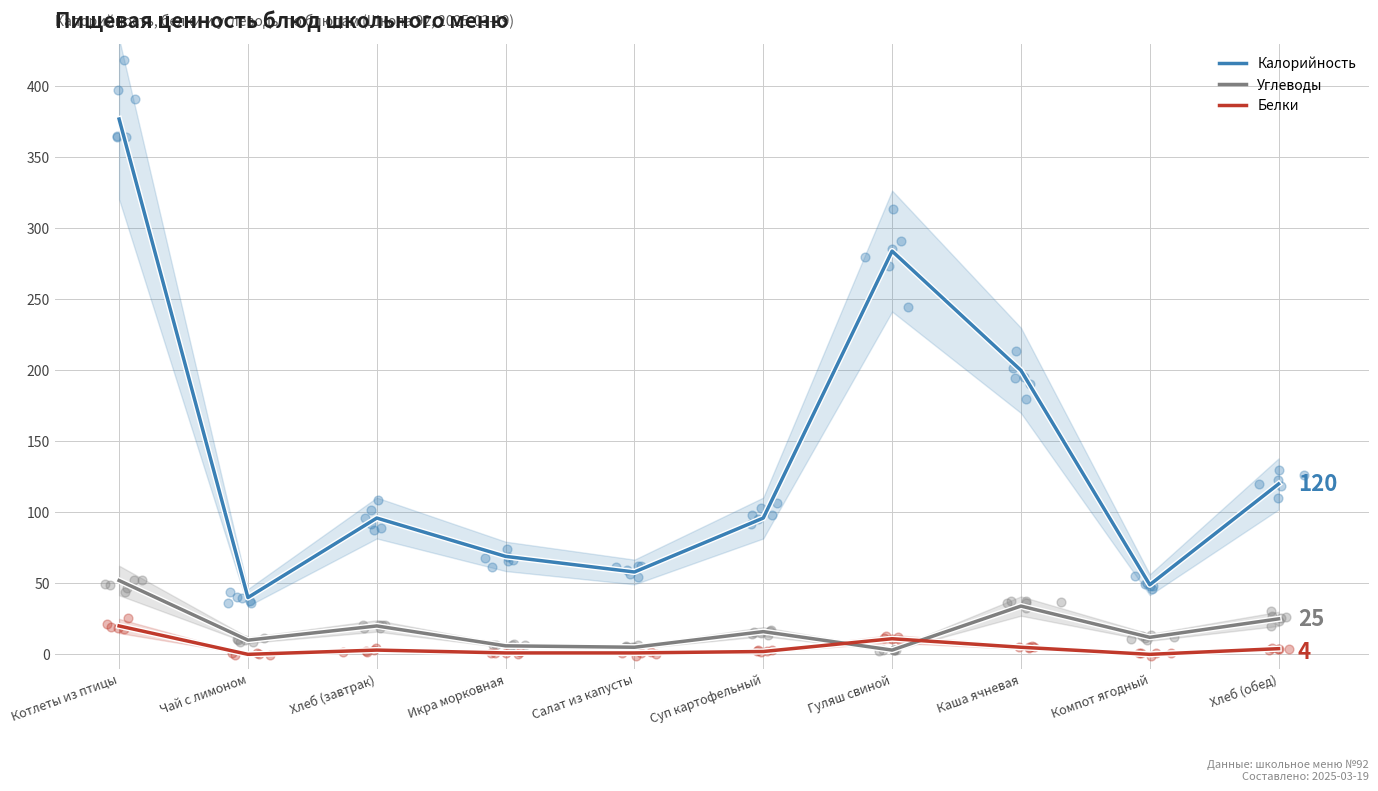

Is the value of Белки at Котлеты из птицы greater than the value of Калорийность at Салат из капусты?

No